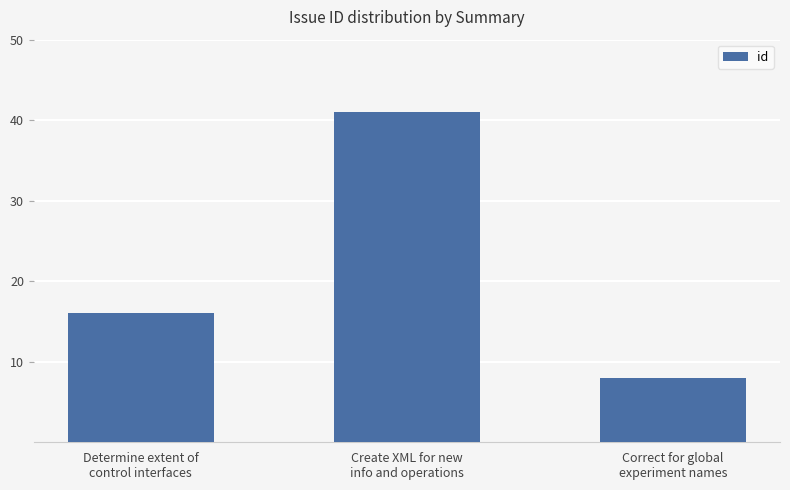

What is the value of the 3rd bar from the left?

8